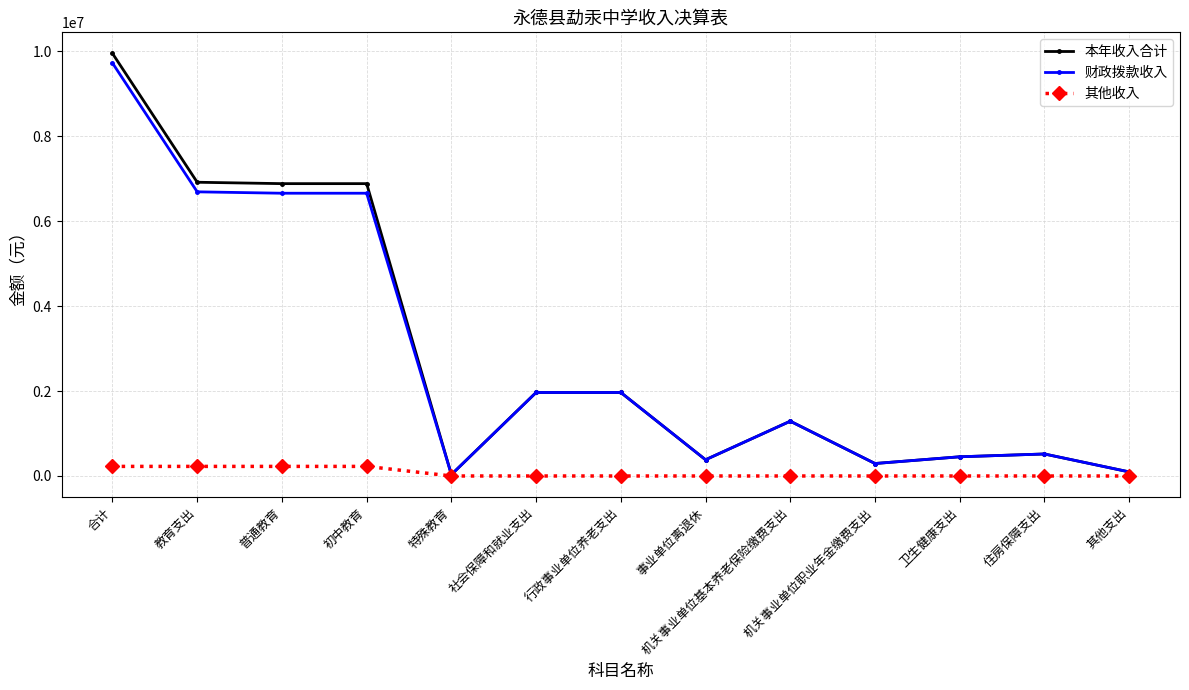

What is the label of the 11th point from the left?

卫生健康支出